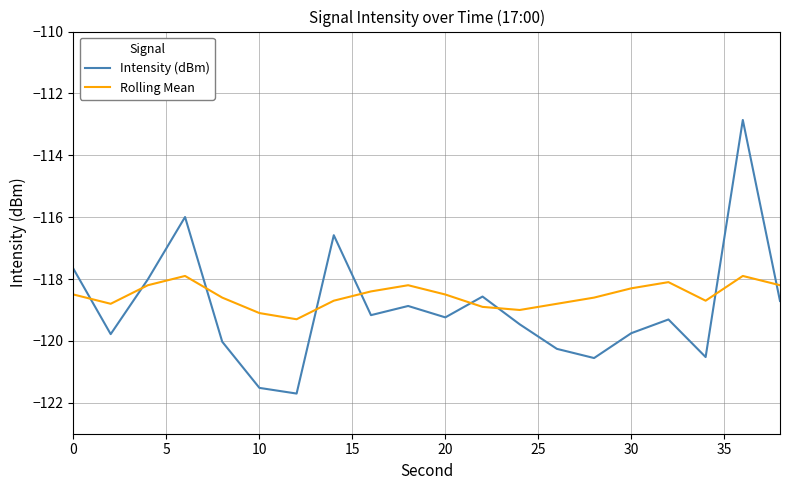

After their last crossing, which series has the higher values: Intensity (dBm) or Rolling Mean?

Rolling Mean